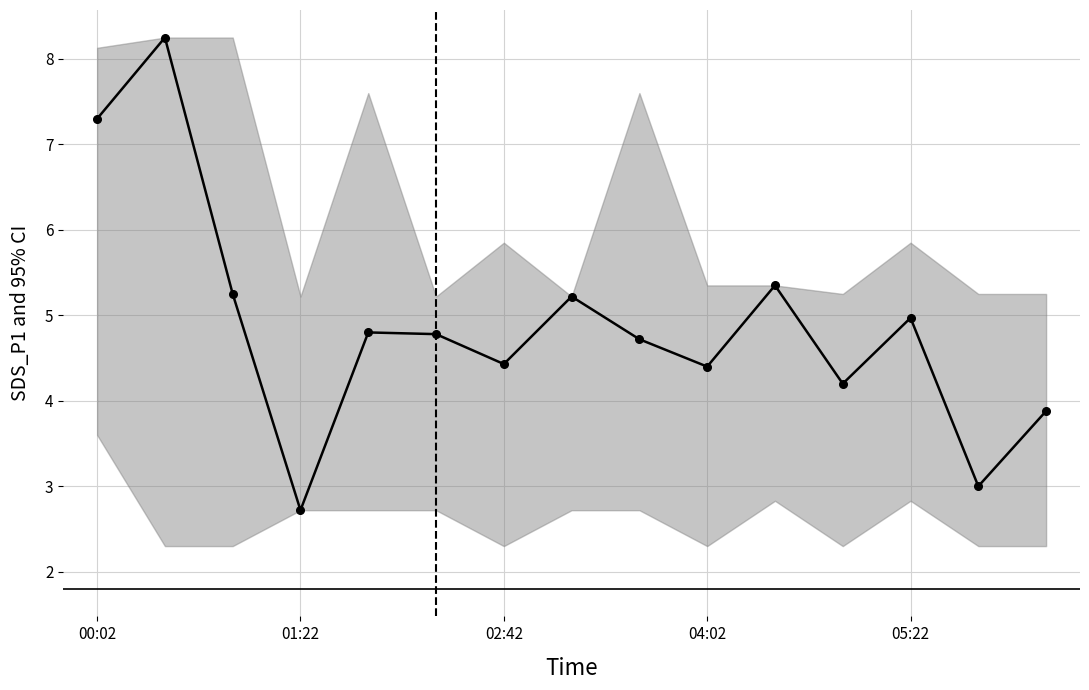

How many interior local valleys (lower than both neighbors) does the data have?

5